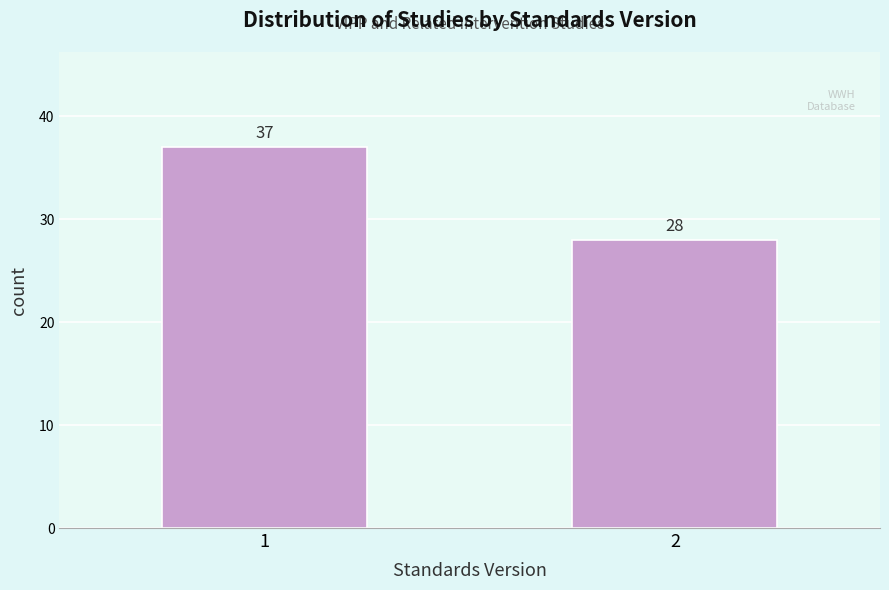

Reading left to right, transcribe all the data shown in this chart.

37	28